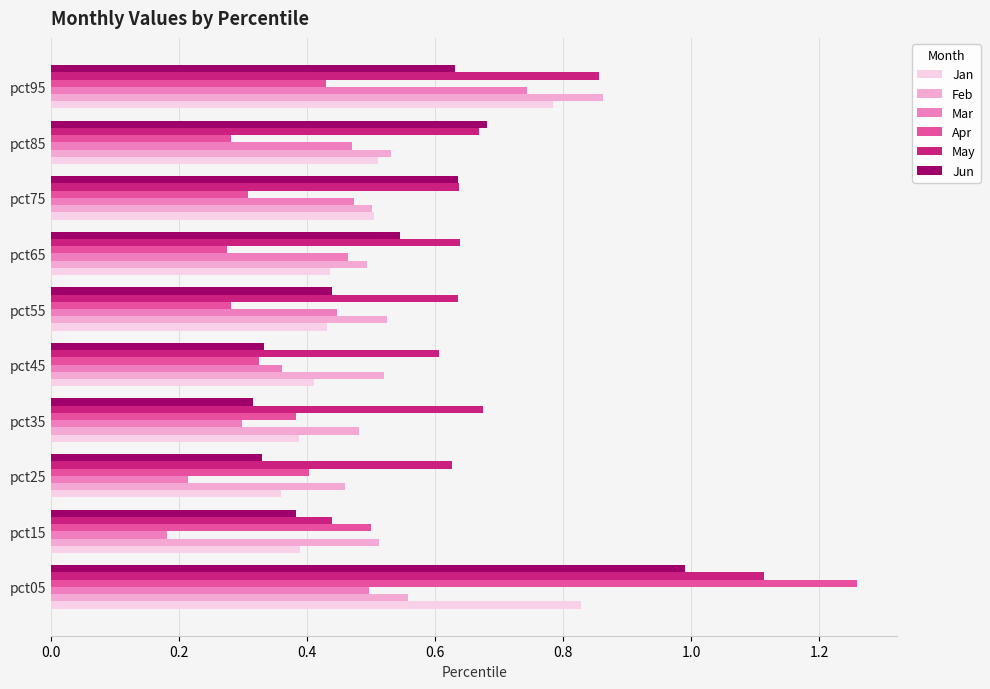

Is it true that Feb equals 0.9 at pct55?

False